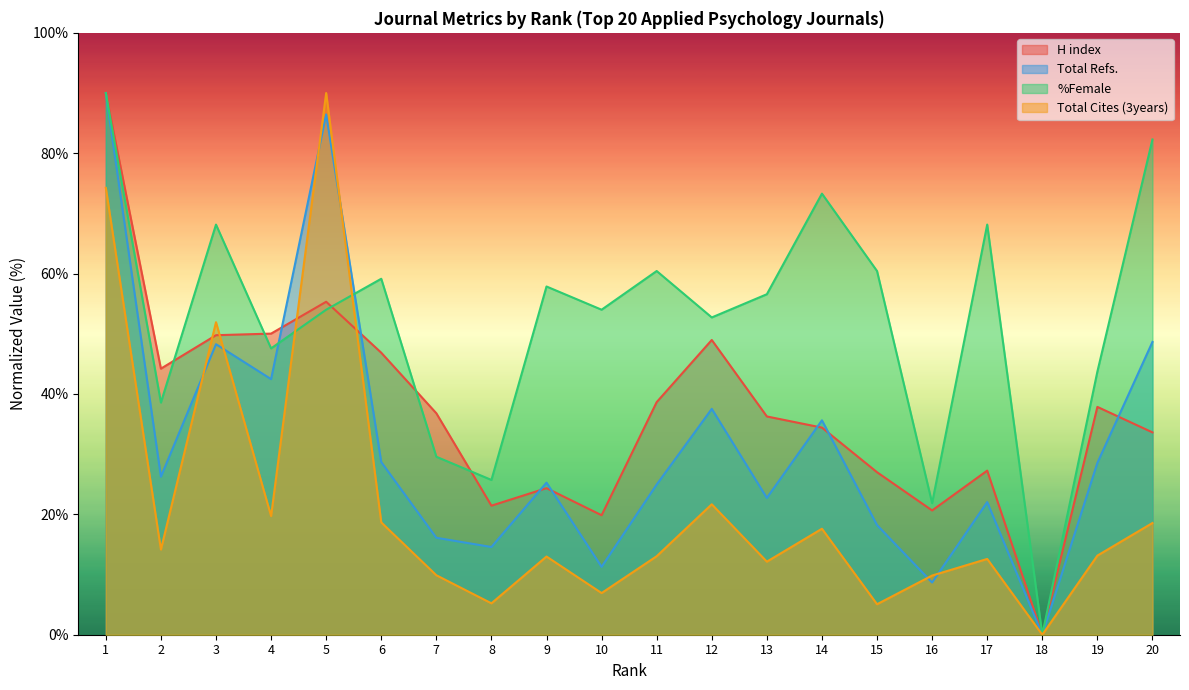

Is the value of Total Refs. at 15 greater than the value of %Female at 1?

No